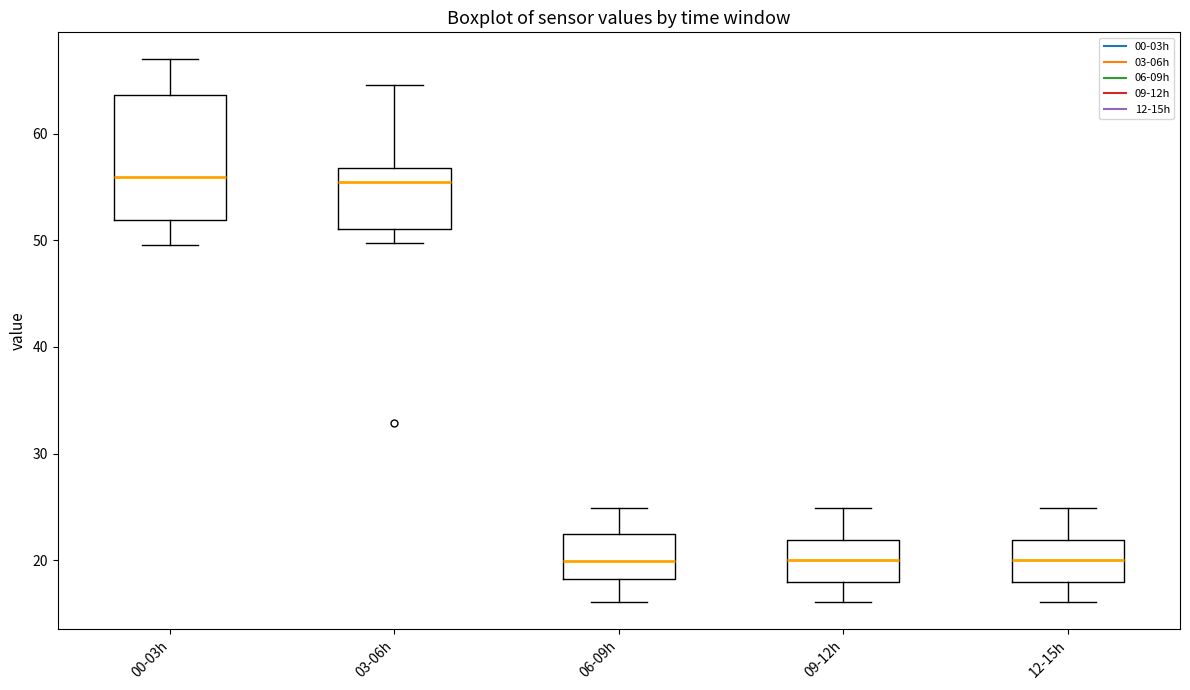

Where does the median line of the box for 06-09h sit on the y-axis? The values are not printed on the chart, so give them approximately, as read against the axis.

20